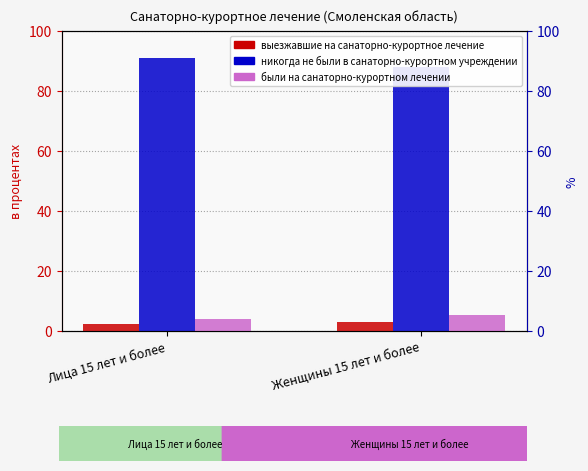

Is the value of выезжавшие на санаторно-курортное лечение at Женщины 15 лет и более greater than the value of были на санаторно-курортном лечении at Лица 15 лет и более?

No